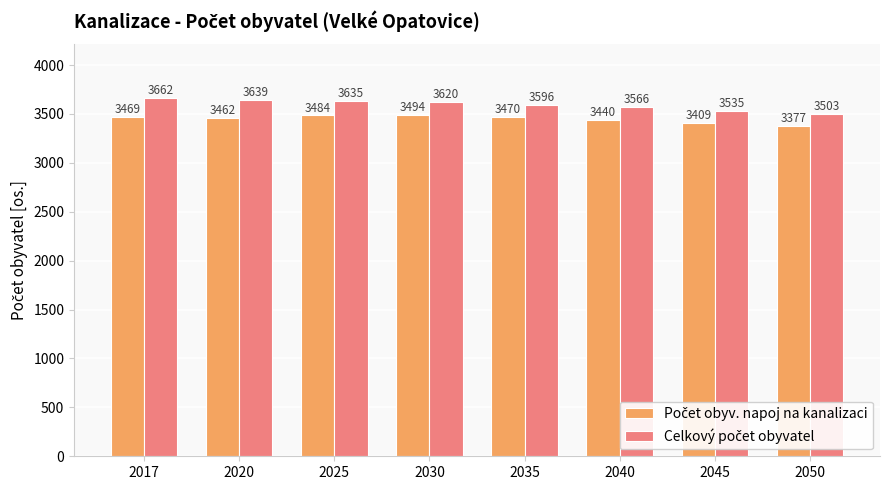

What is the total value across all series at 2050?

6880